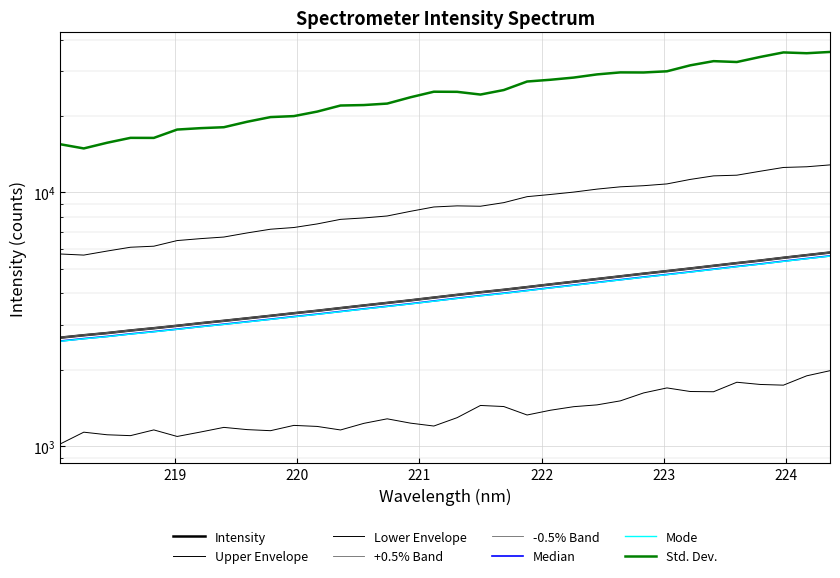

What position from the left is 218.0596?

1